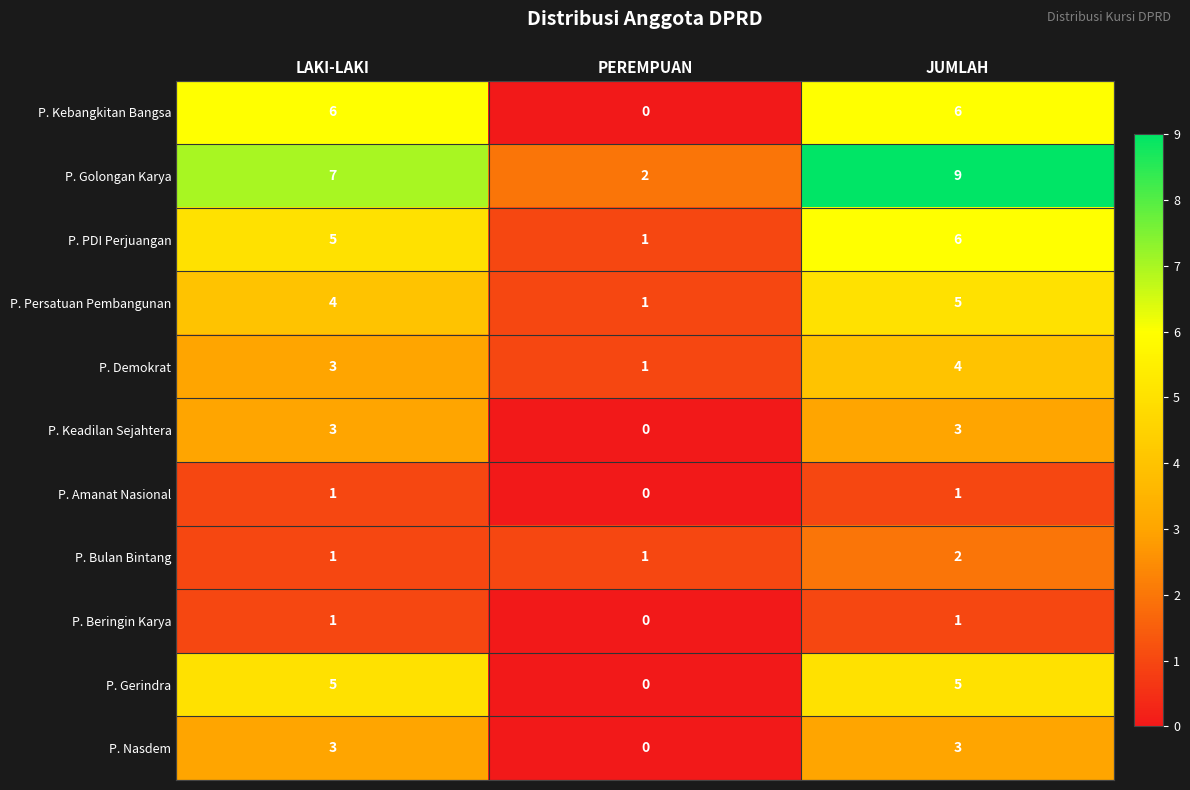

What is the maximum value for P. Keadilan Sejahtera?

3